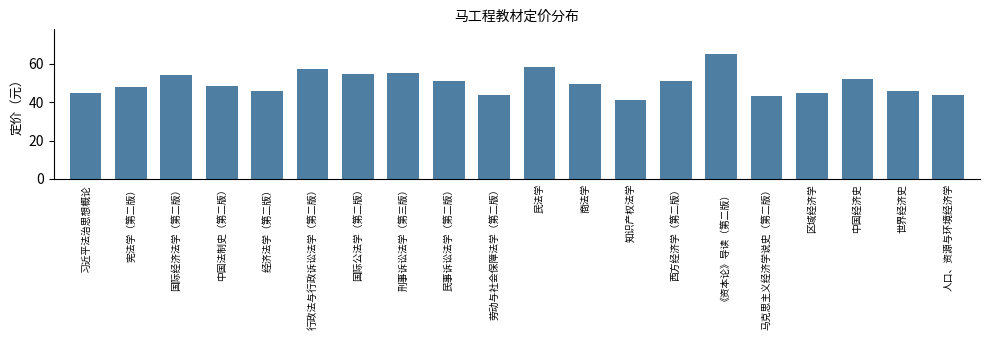

The chart shows a value of 60.4 at 劳动与社会保障法学（第二版）. True or false?

False